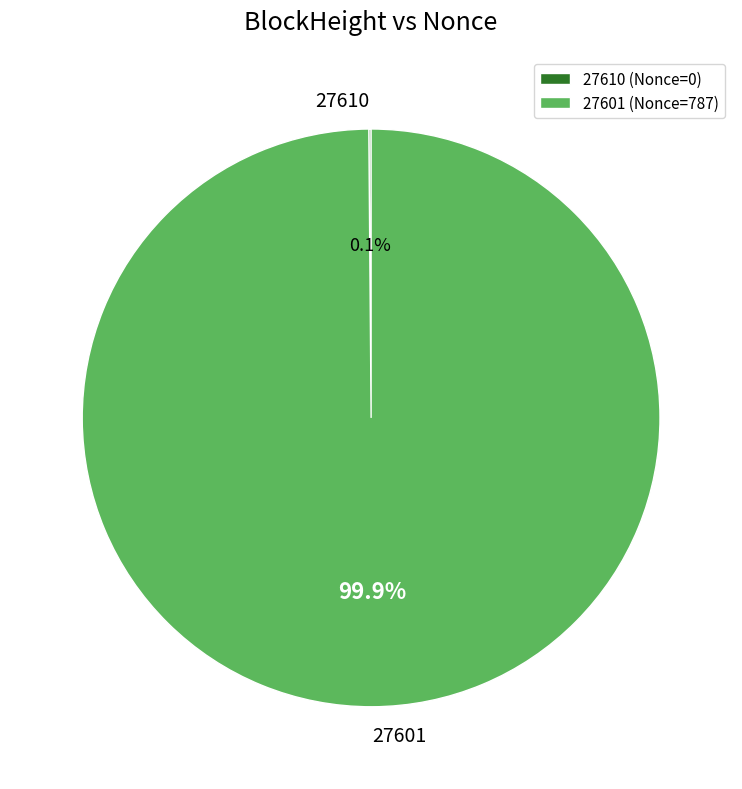

Does 27601 account for over 50% of the chart?

Yes